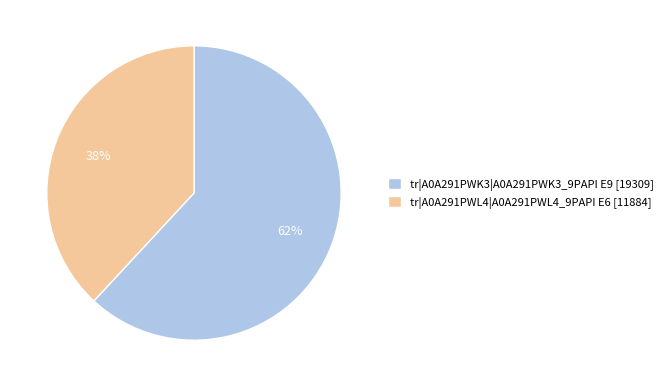

How many slices are in this pie chart?

2